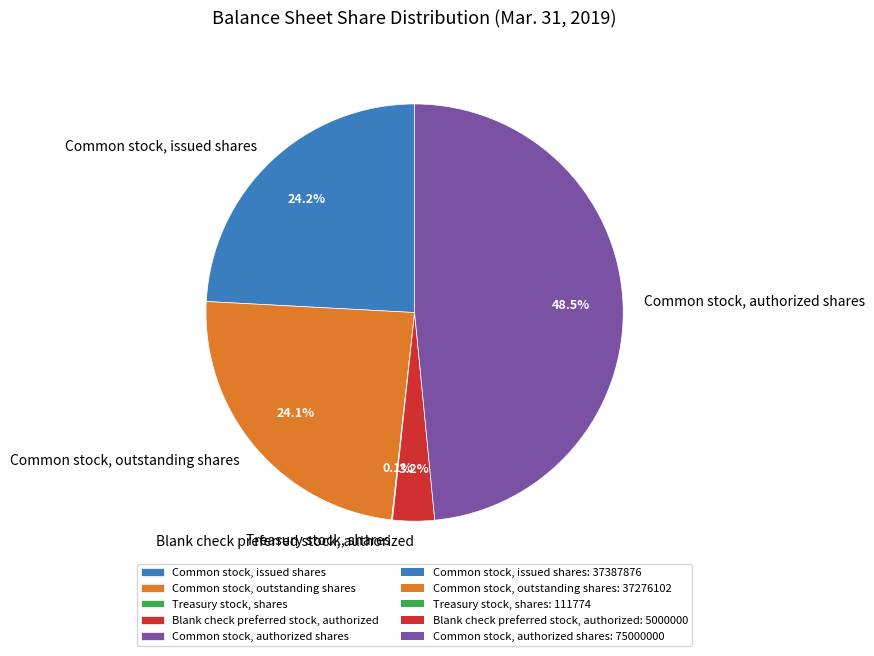

What is the total percentage of Blank check preferred stock, authorized and Common stock, issued shares?

27.4%